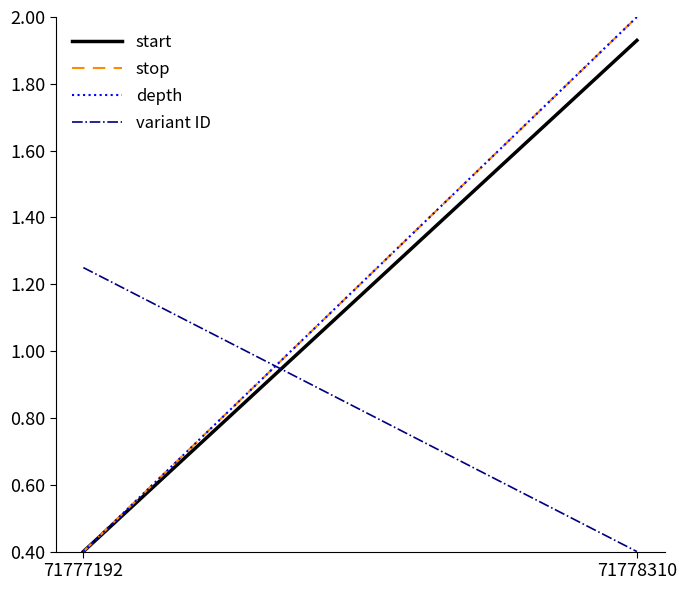

How many lines are shown in the chart?

4